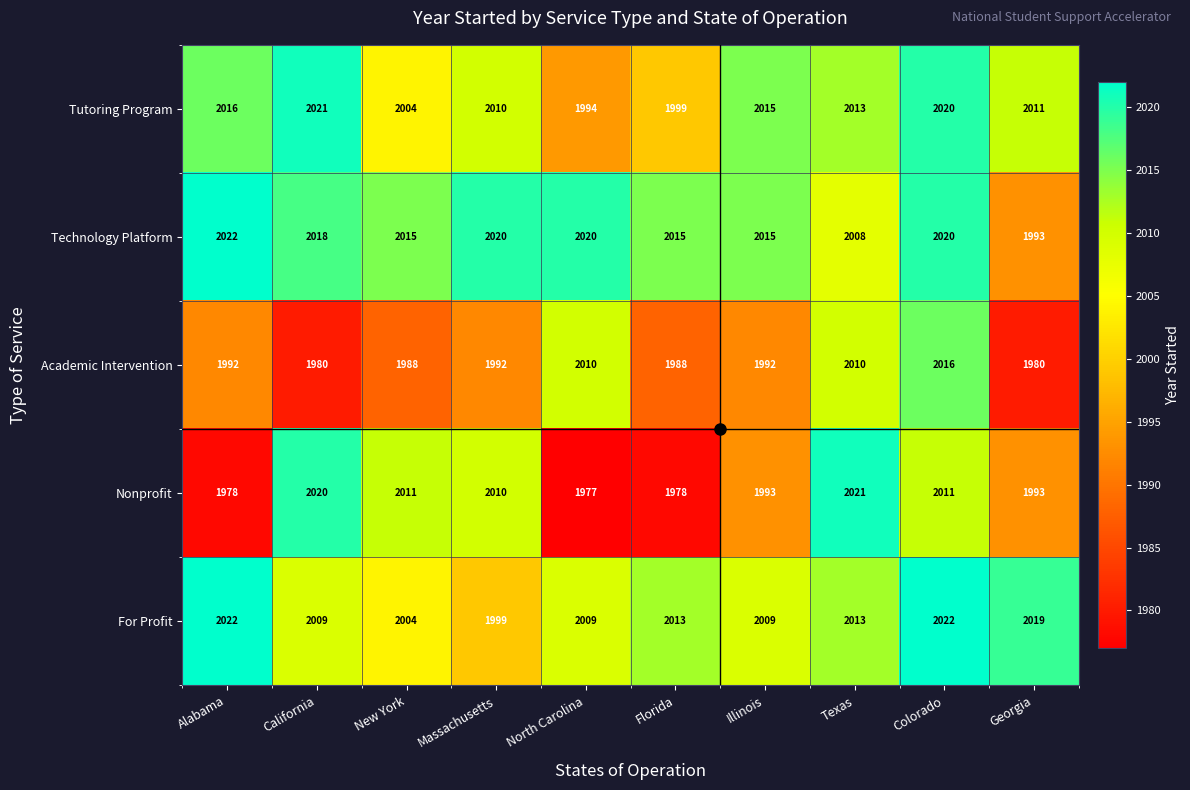

What is the sum of the Academic Intervention values at Florida and North Carolina?

3998